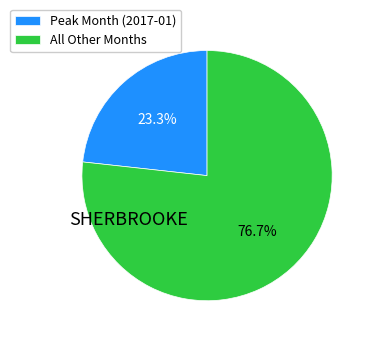

How many slices are in this pie chart?

2